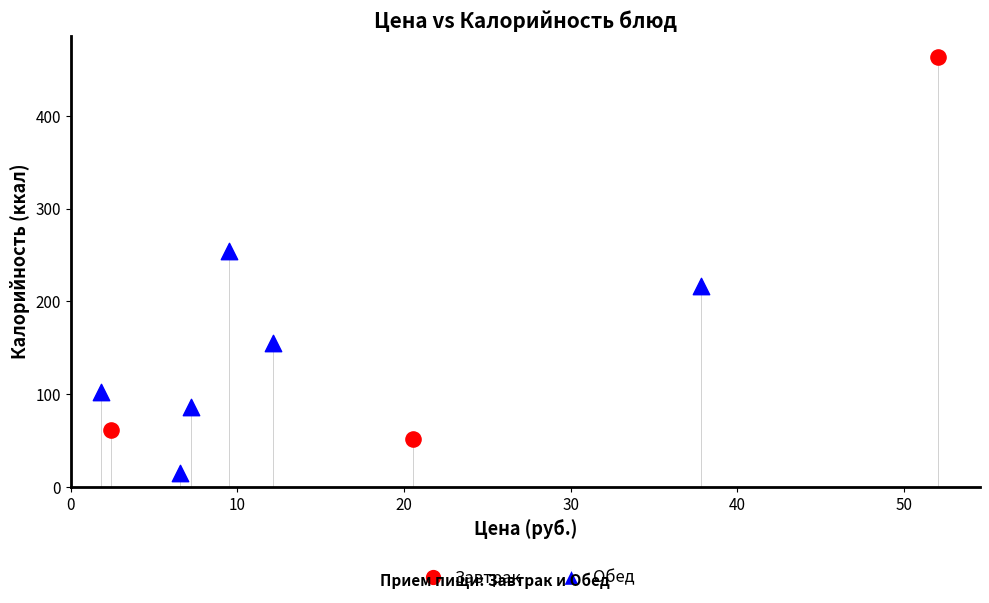

Which series reaches the maximum Y coordinate?

Завтрак